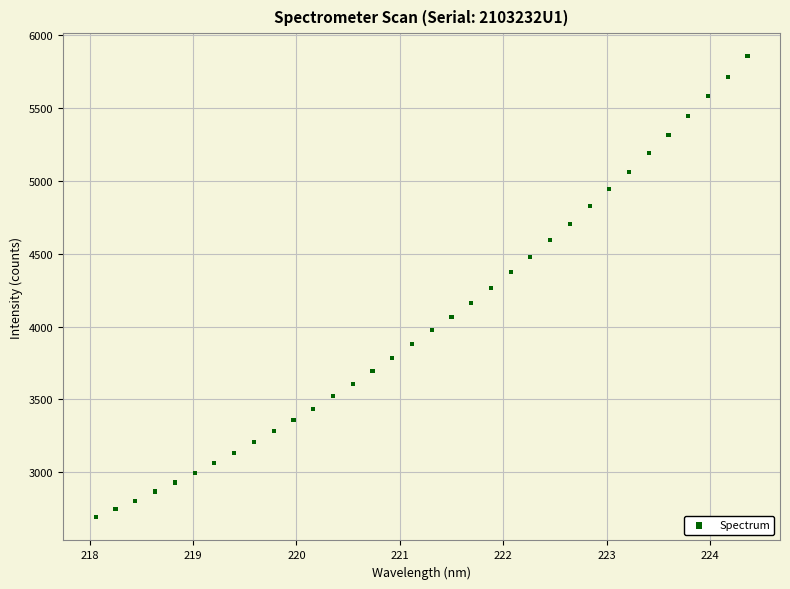

What is the range of Y values (max minus min)?

3164.7